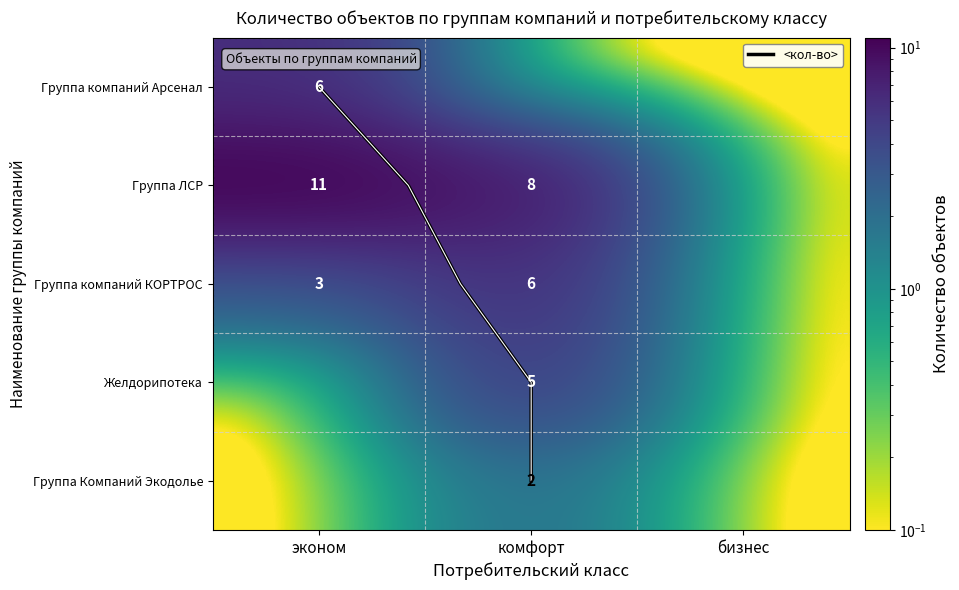

Reading left to right, extract all data points from this chart.

Группа компаний Арсенал: эконом=6.0	комфорт=0.0	бизнес=0.0
Группа ЛСР: эконом=11.0	комфорт=8.0	бизнес=0.0
Группа компаний КОРТРОС: эконом=3.0	комфорт=6.0	бизнес=0.0
Желдорипотека: эконом=0.0	комфорт=5.0	бизнес=0.0
Группа Компаний Экодолье: эконом=0.0	комфорт=2.0	бизнес=0.0